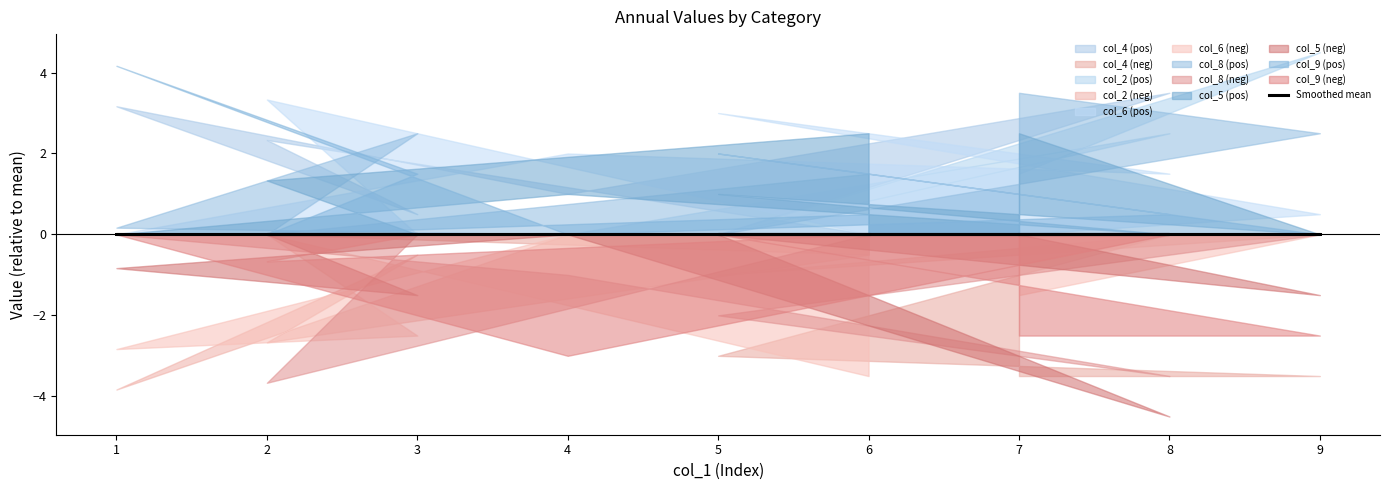

Where is the first local maximum for col_2?

9